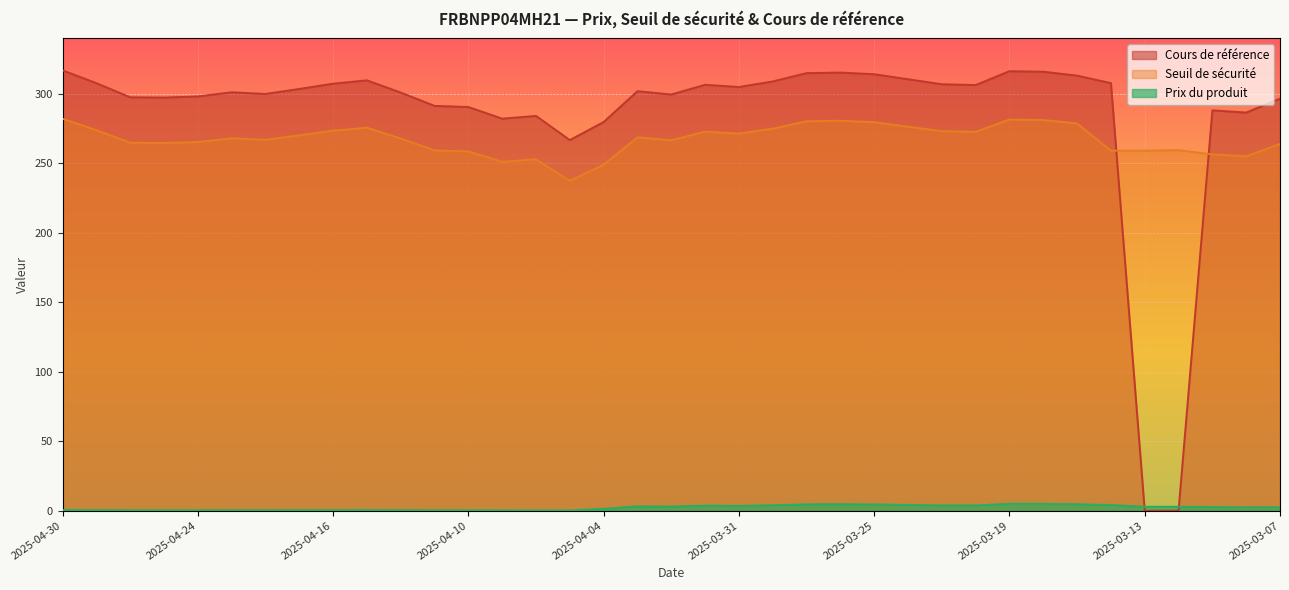

What is the minimum value for Seuil de sécurité?

237.5